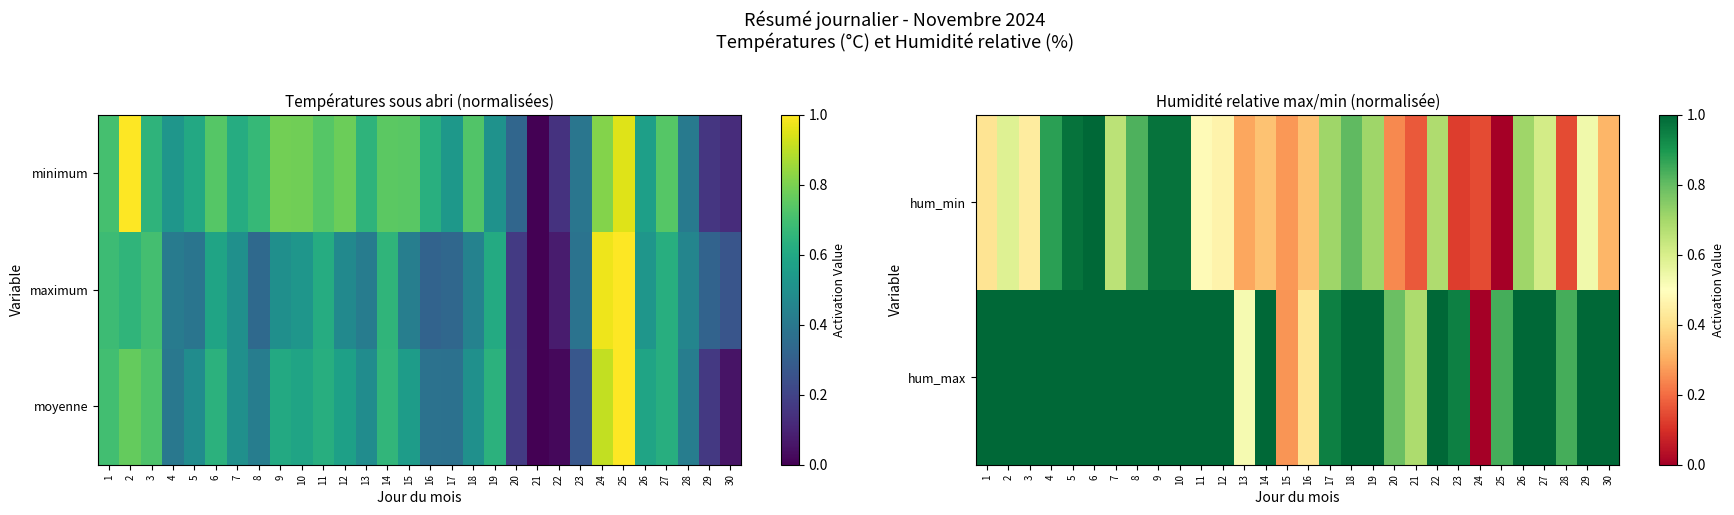

At which category is the sum across all series the highest?

9